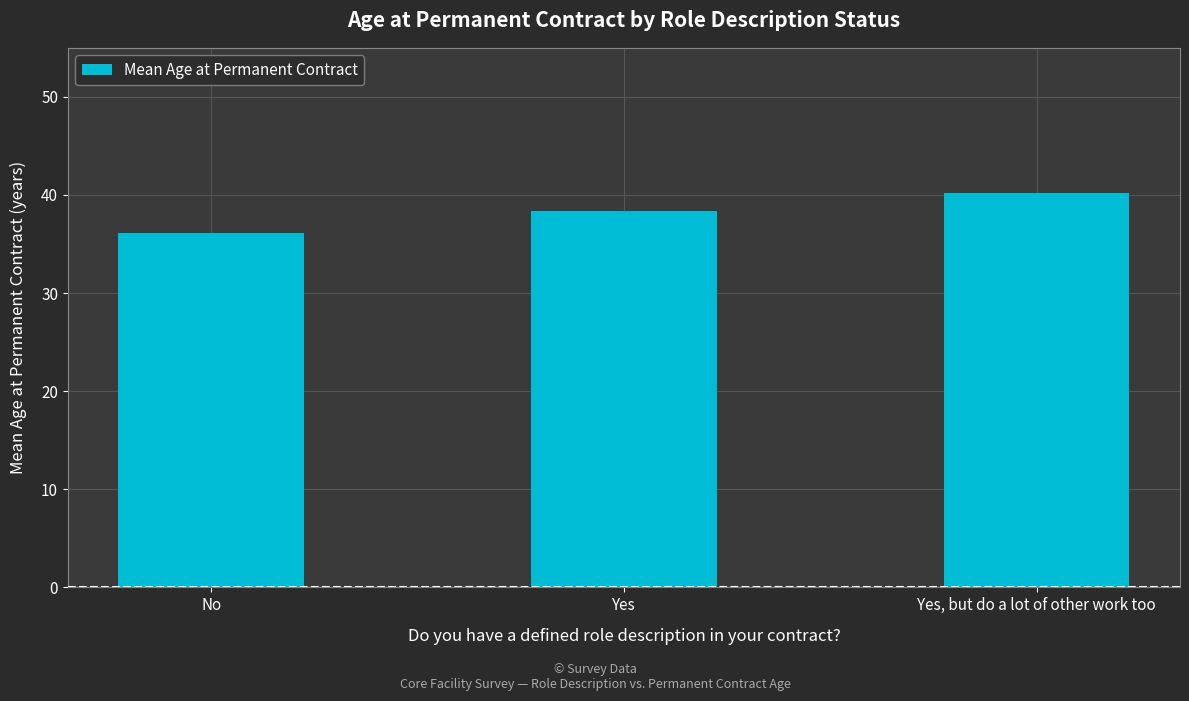

Rank the categories by value from highest to lowest.

Yes, but do a lot of other work too, Yes, No